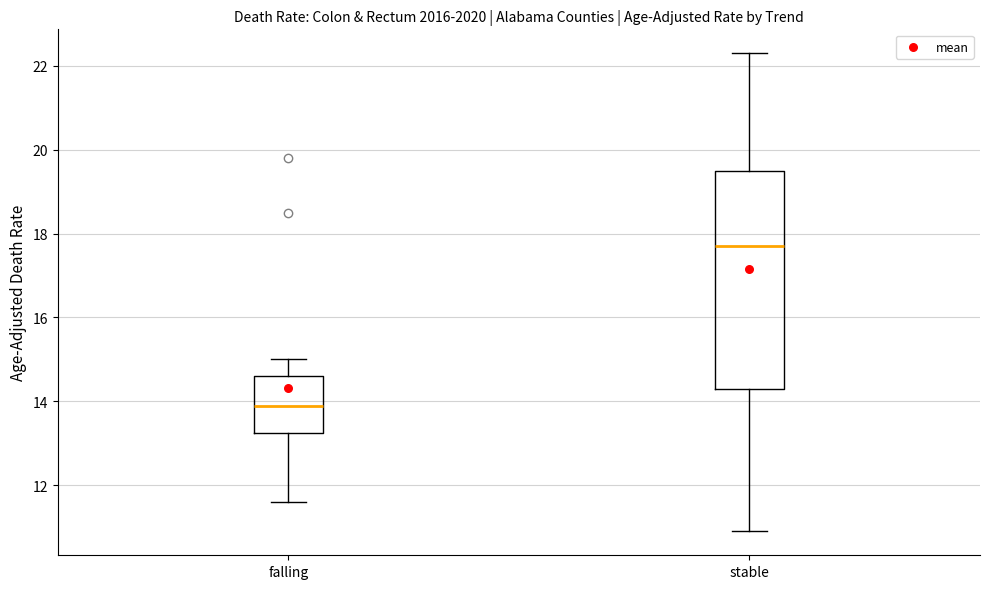

Where does the lower whisker of the box for stable end on the y-axis? The values are not printed on the chart, so give them approximately, as read against the axis.

11.0